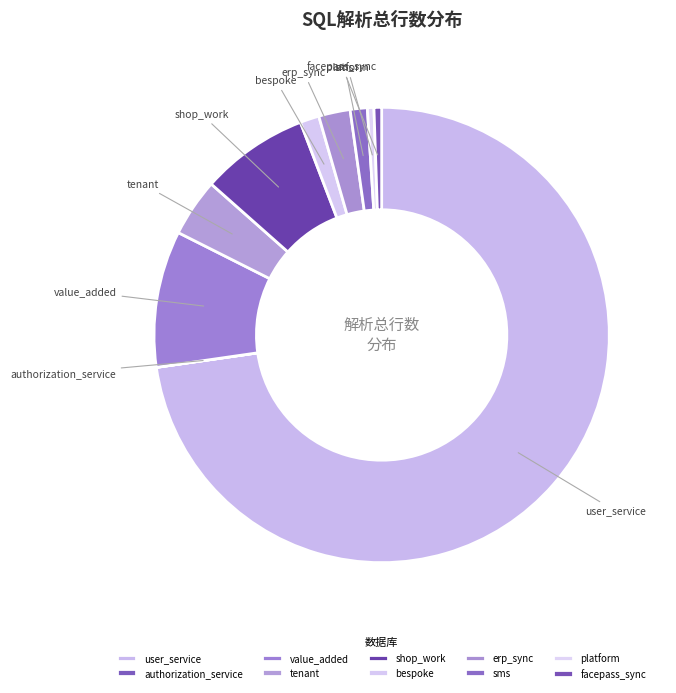

Combined, do sms and user_service account for over 50%?

Yes